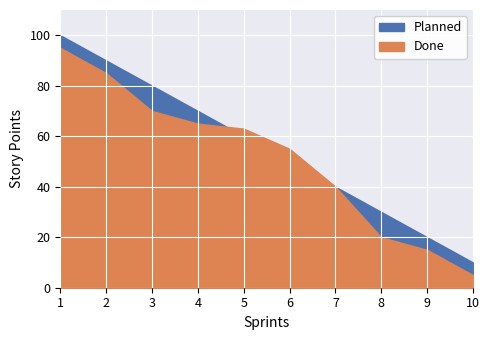

Is it true that Done equals 39 at 5?

False